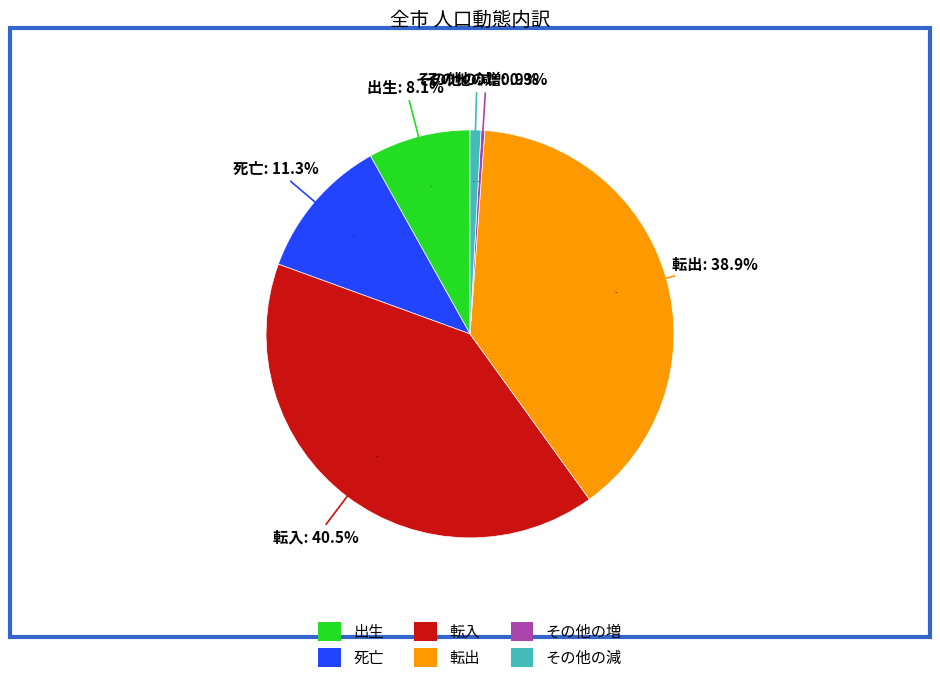

To the nearest percent, what portion does その他の減 represent?

1%